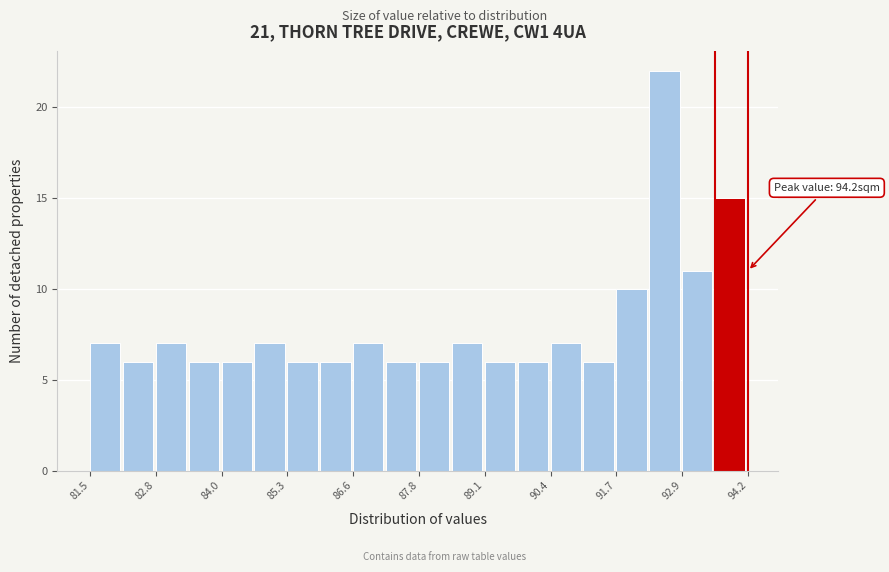

Read against the x-axis, roughly where is the centre of the tallest bar?

92.6